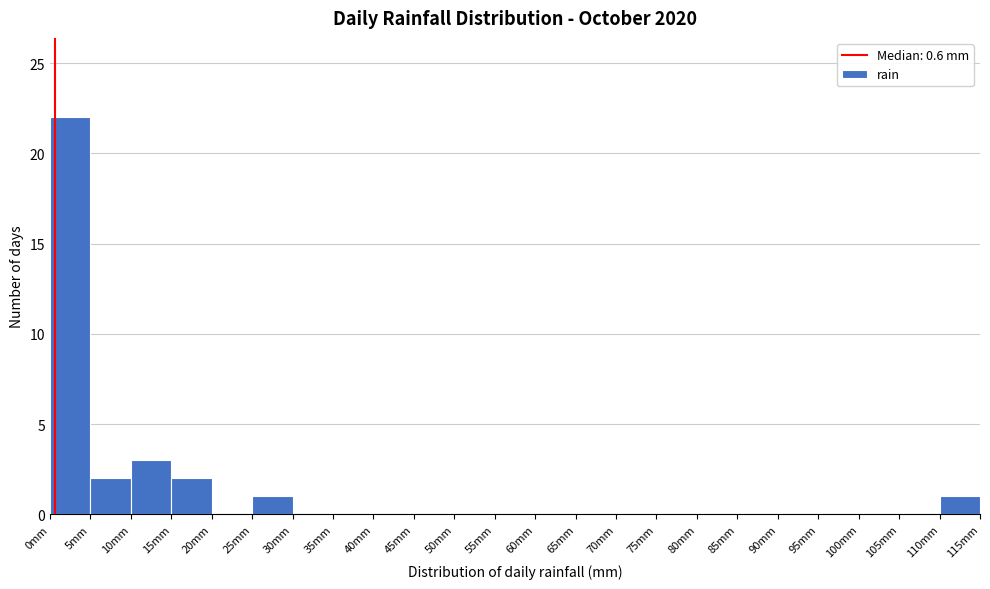

Reading left to right, list every bar in this chart as the range it spans on the x-axis followed by its height. The values are not printed on the chart, so give them approximately, as read against the axis.

0 to 5: 22
5 to 10: 2
10 to 15: 3
15 to 20: 2
20 to 25: 0
25 to 30: 1
30 to 35: 0
35 to 40: 0
40 to 45: 0
45 to 50: 0
50 to 55: 0
55 to 60: 0
60 to 65: 0
65 to 70: 0
70 to 75: 0
75 to 80: 0
80 to 85: 0
85 to 90: 0
90 to 95: 0
95 to 100: 0
100 to 105: 0
105 to 110: 0
110 to 115: 1